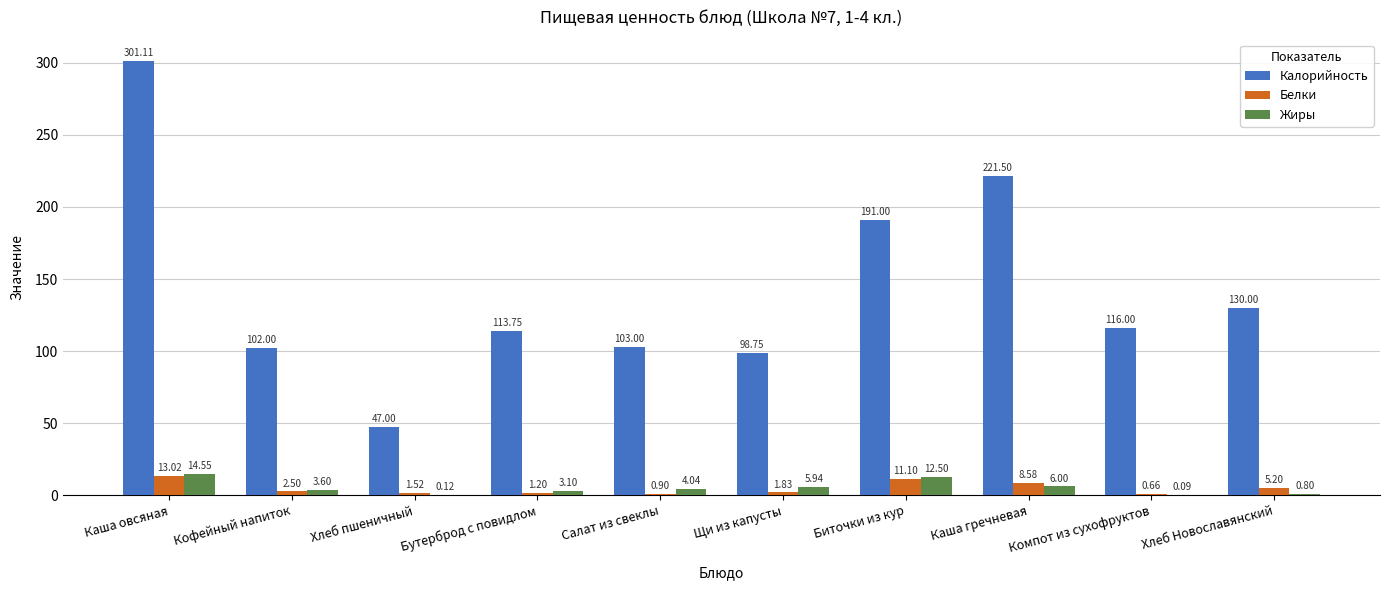

Which series has the largest total across all categories?

Калорийность